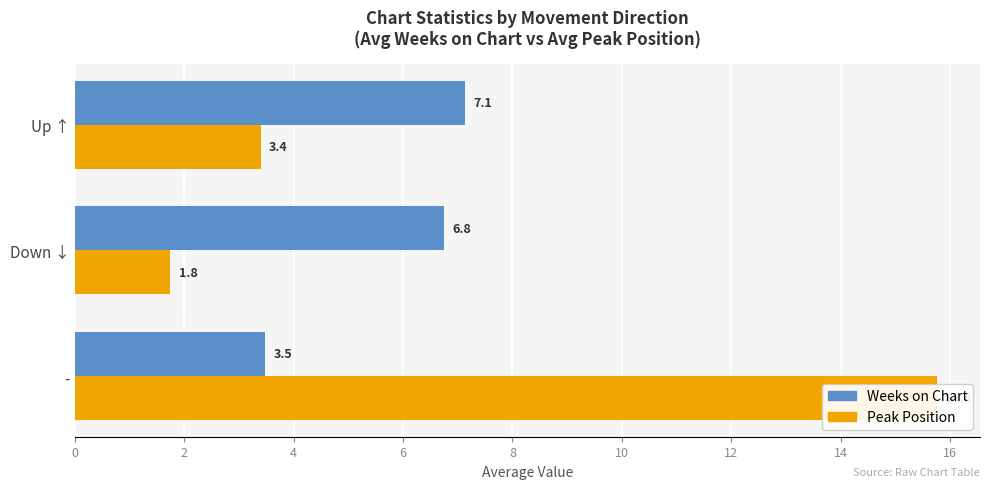

What is the total value across all series at Down ↓?

8.5